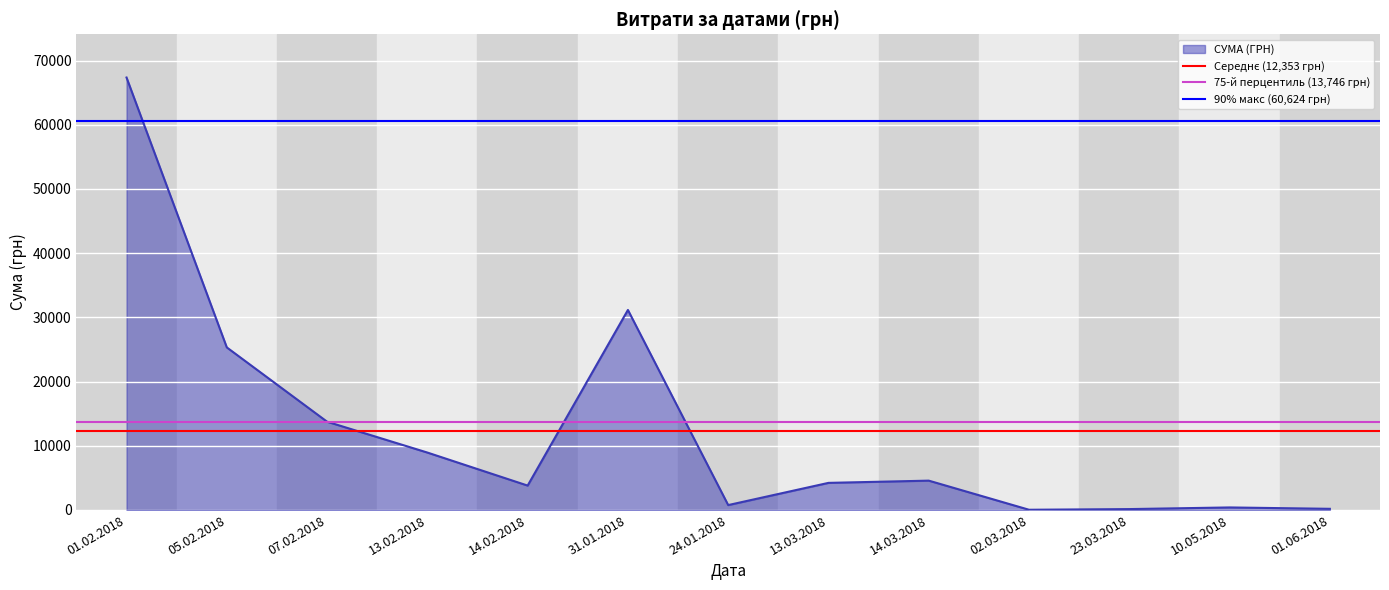

At which label is 90% макс (60,624 грн) closest to 60623?

01.02.2018